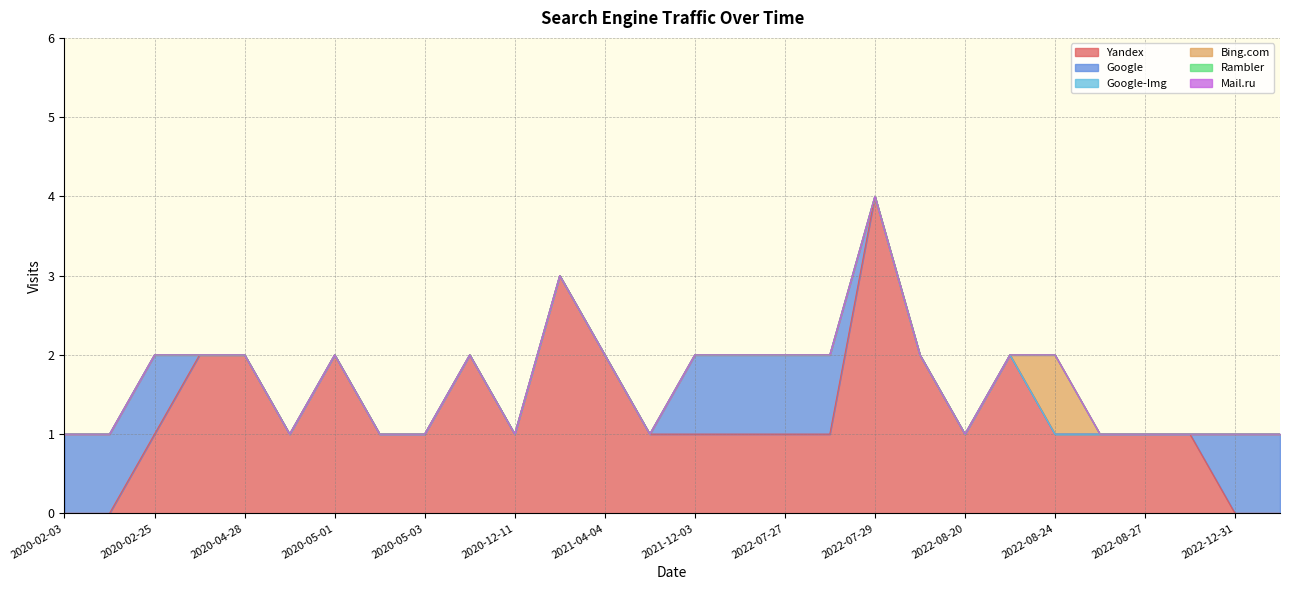

Where is Yandex nearest to the value 2?

2020-04-27